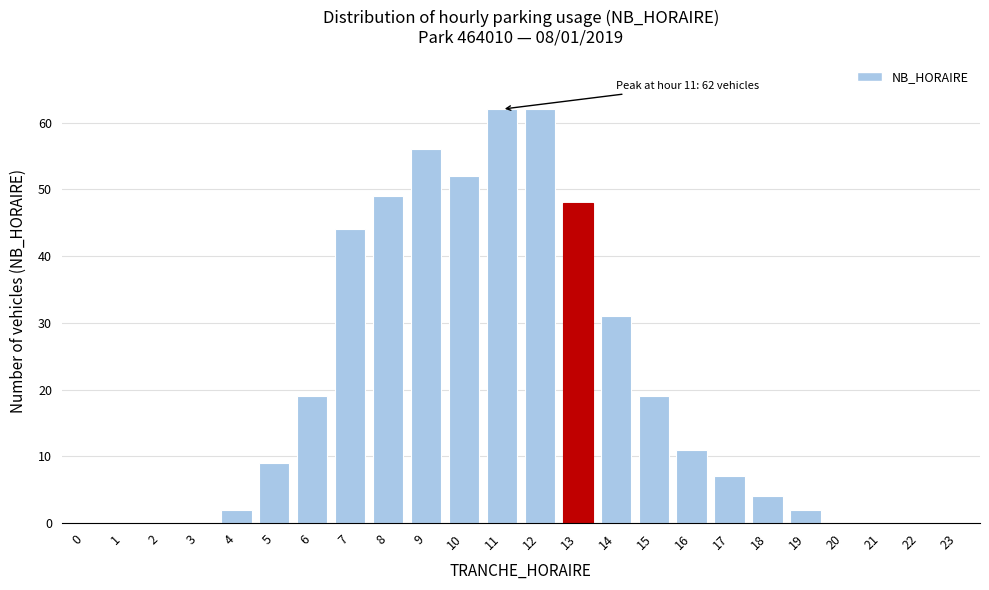

Reading left to right, what are all the values shown in this chart?

0=0	1=0	2=0	3=0	4=2	5=9	6=19	7=44	8=49	9=56	10=52	11=62	12=62	13=48	14=31	15=19	16=11	17=7	18=4	19=2	20=0	21=0	22=0	23=0